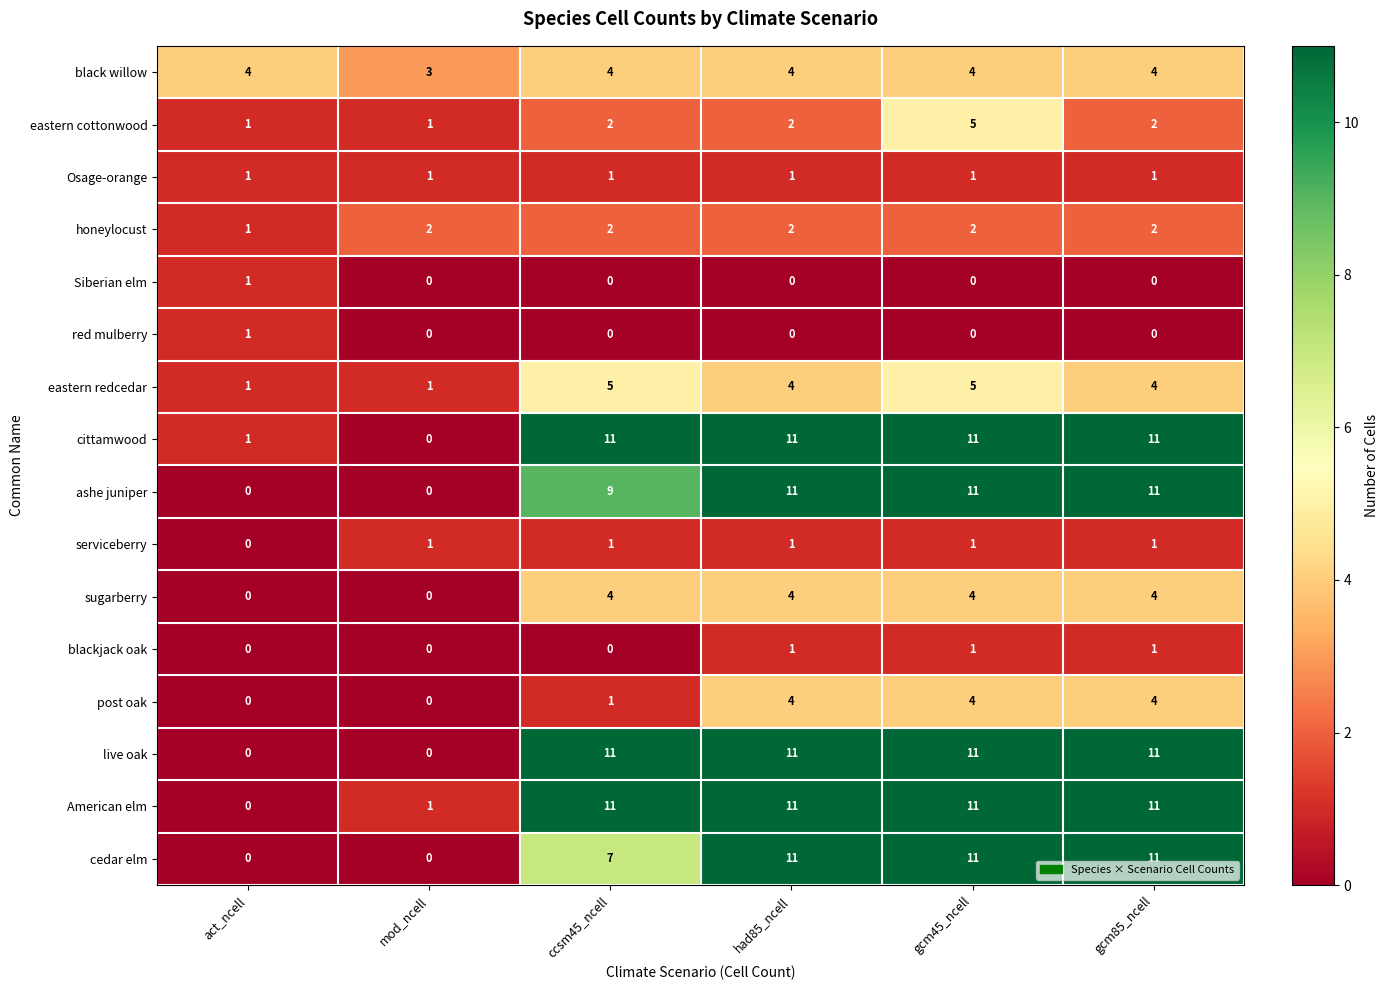

What is the difference between the highest and lowest values at ccsm45_ncell?

11